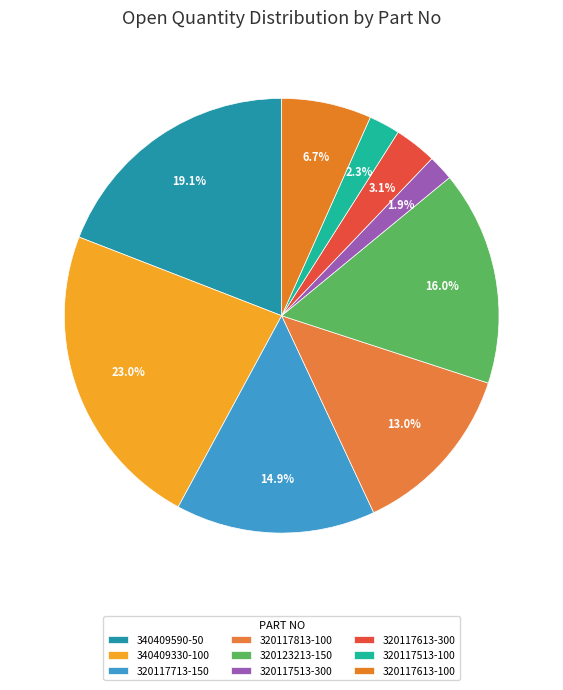

Does any single category account for the majority?

No